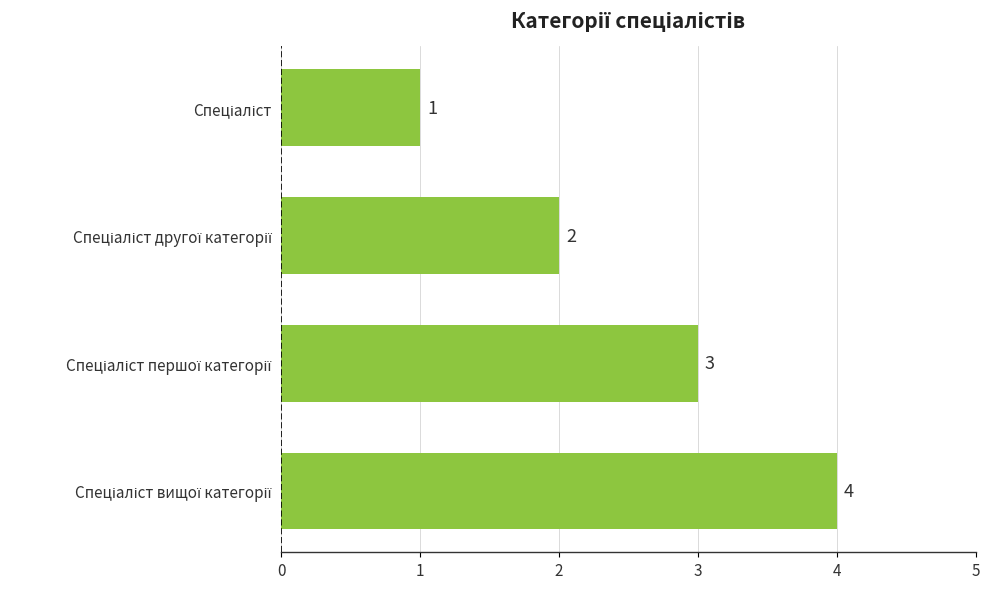

What is the value of the 4th bar from the top?

4